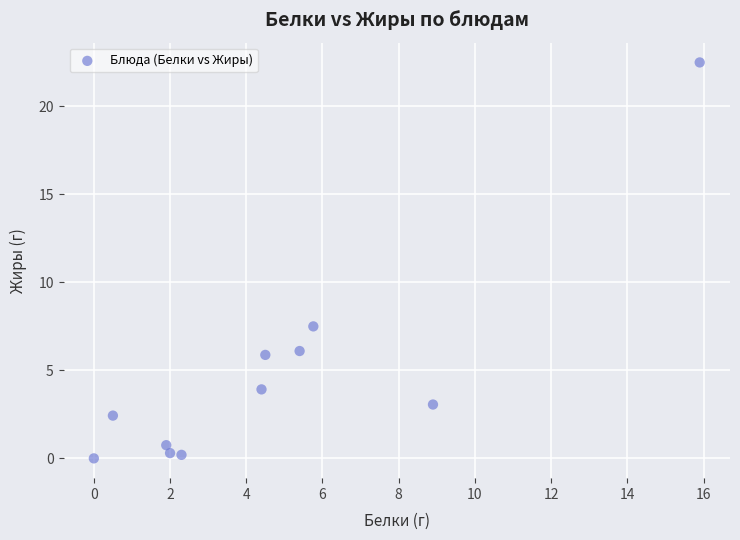

What is the average X value?

4.7